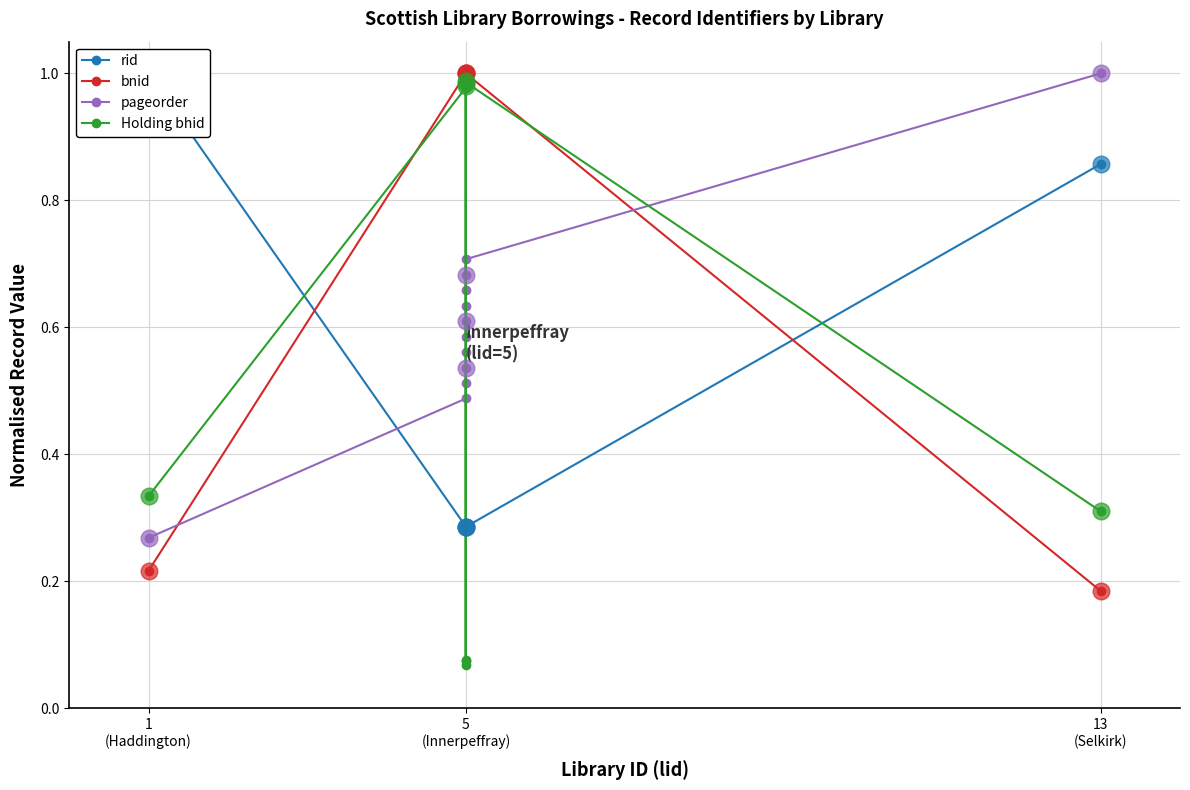

What is the value of the bnid point at the 7th from the left?

1.0